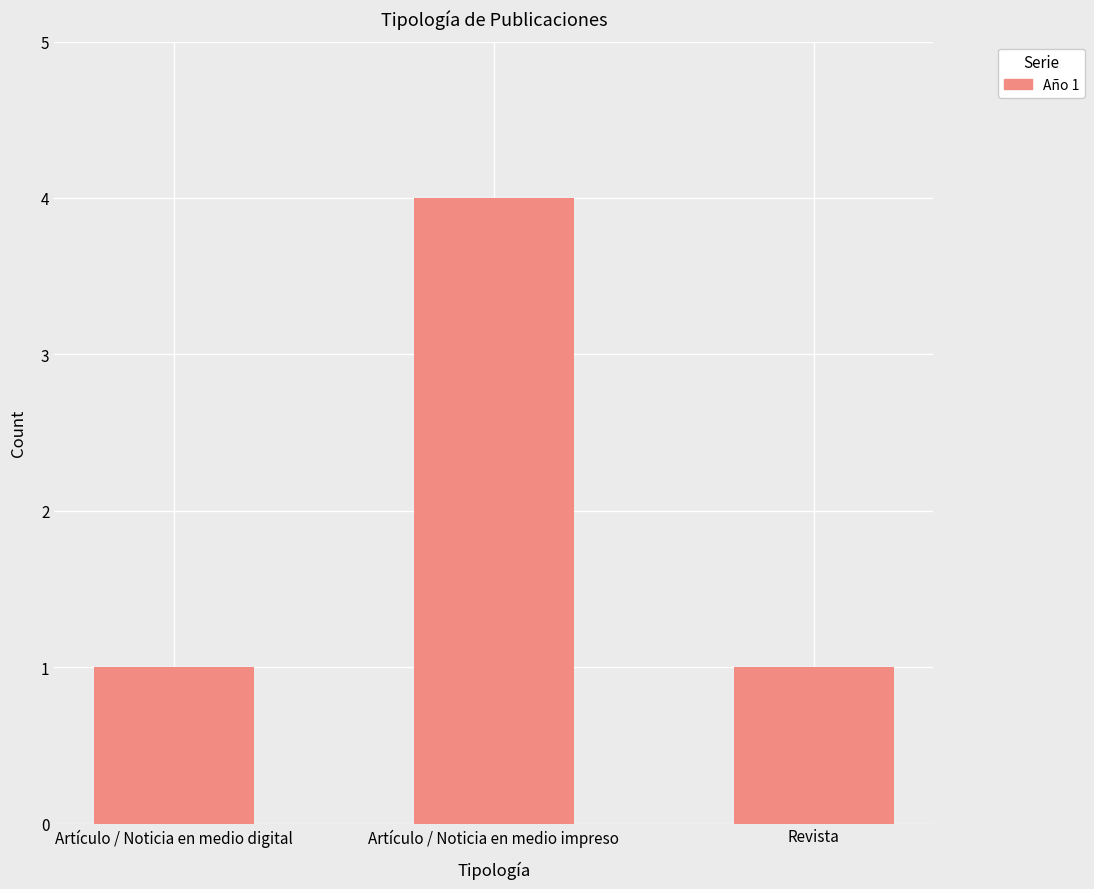

What is the maximum value shown in the chart?

4